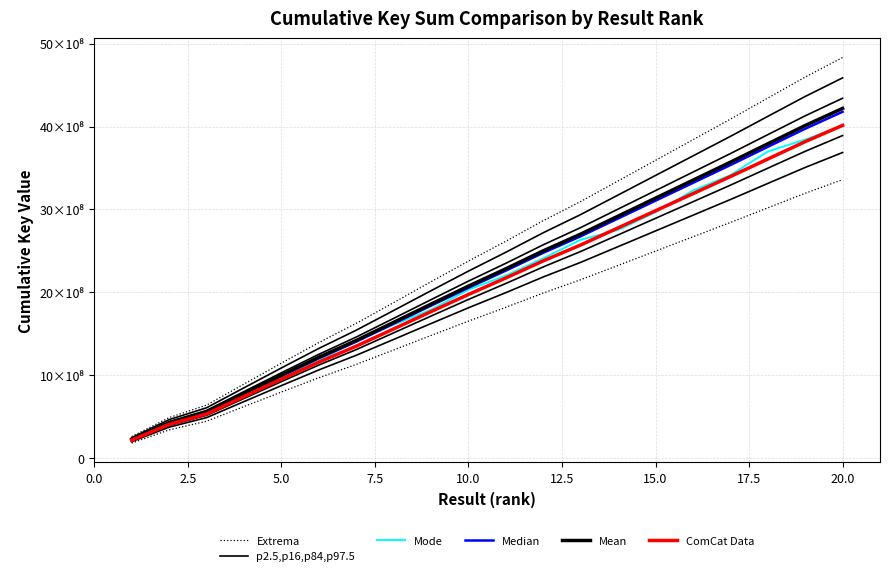

What is the minimum value shown in the chart?

213613353.8